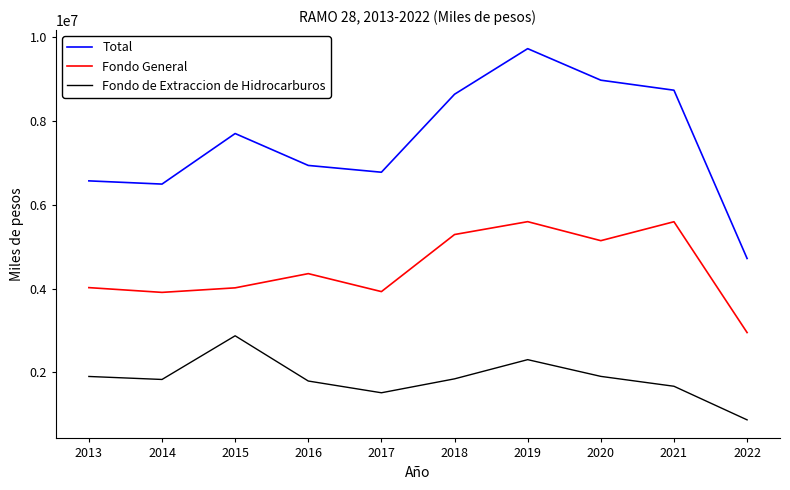

The value of Fondo de Extraccion de Hidrocarburos at 2016 is 3173815.4. True or false?

False